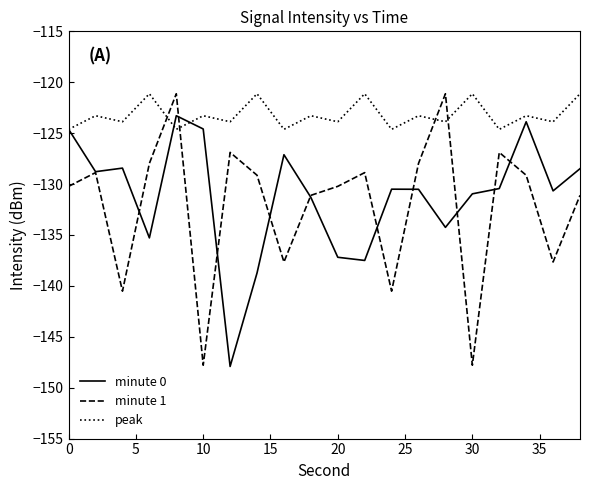

What is the difference between the second highest and minimum values in the peak series?

3.5